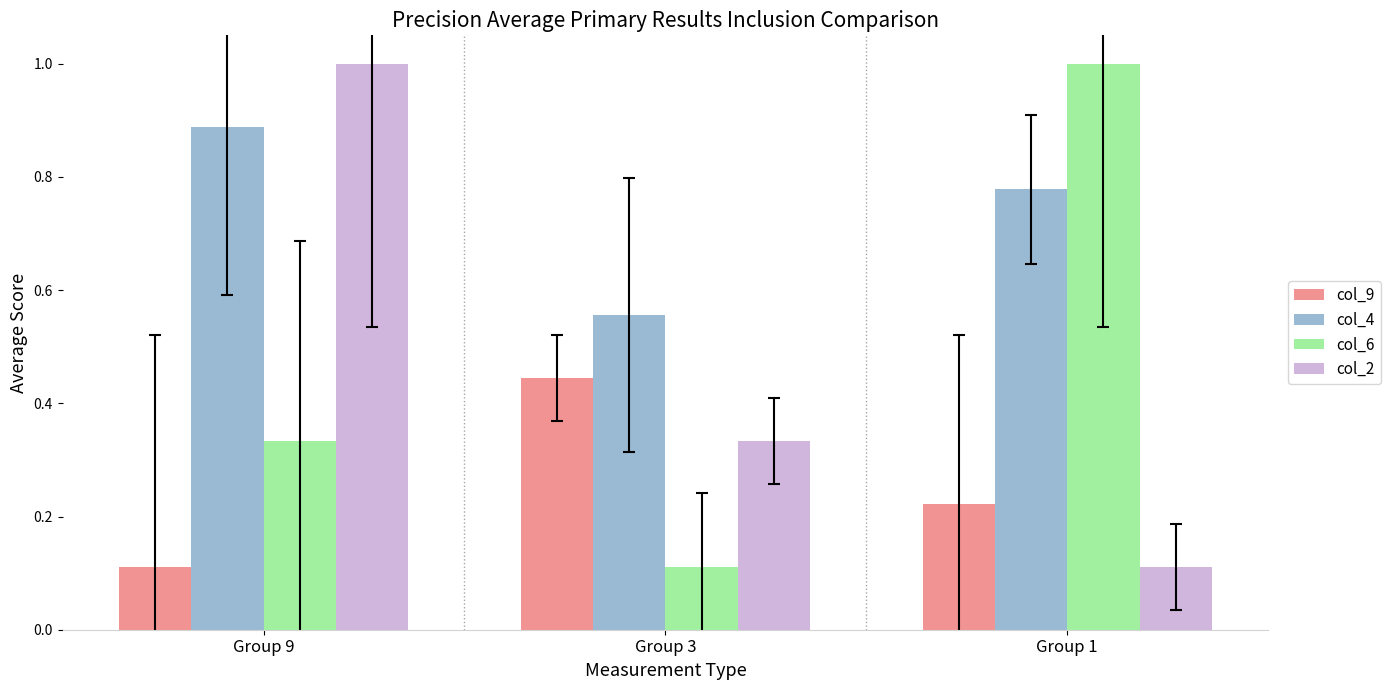

How many bars are there in total?

12